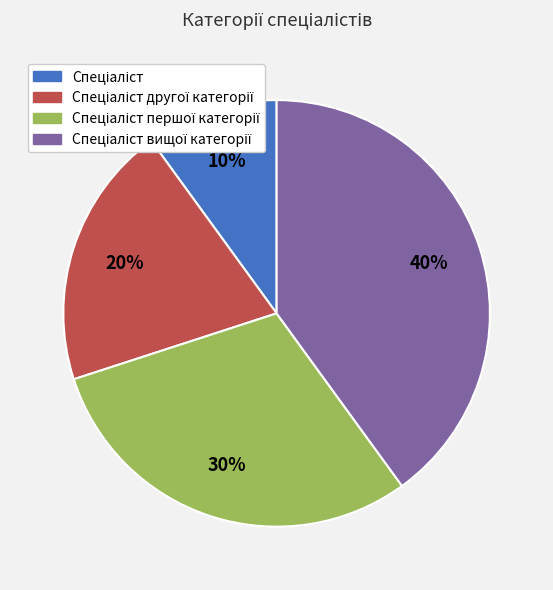

To the nearest percent, what is the average slice percentage?

25%